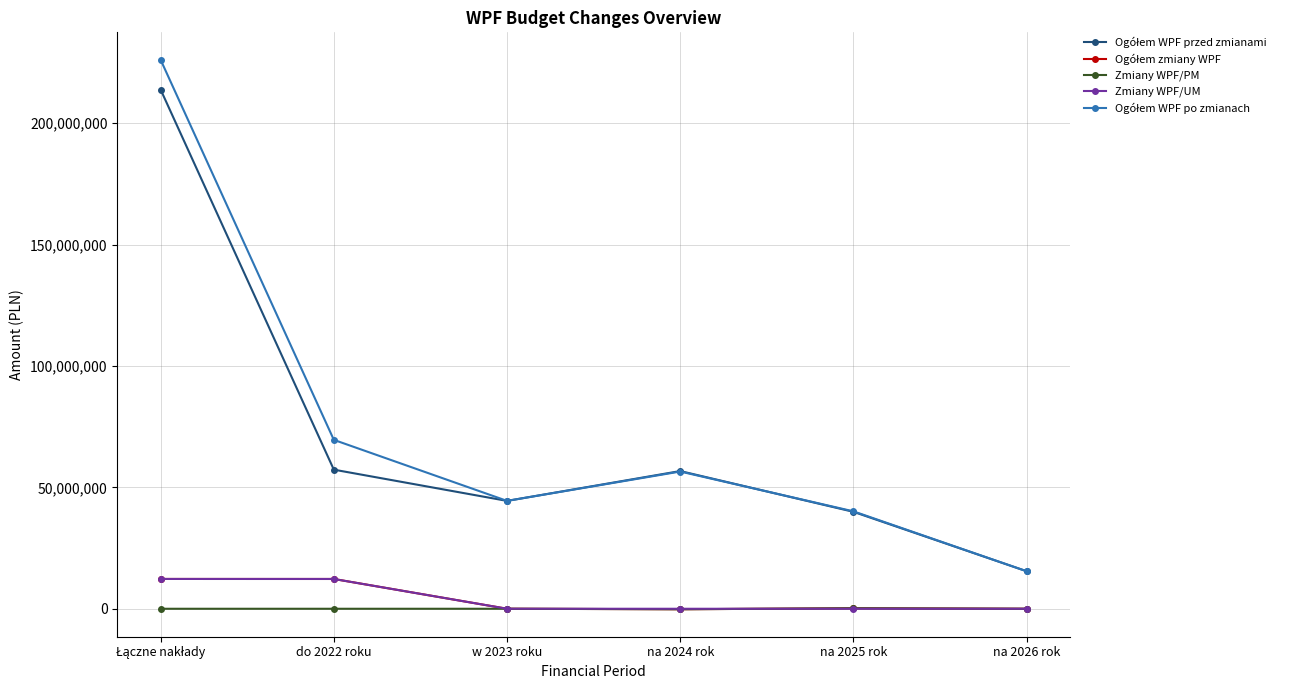

What is the label of the 2nd point from the right?

na 2025 rok